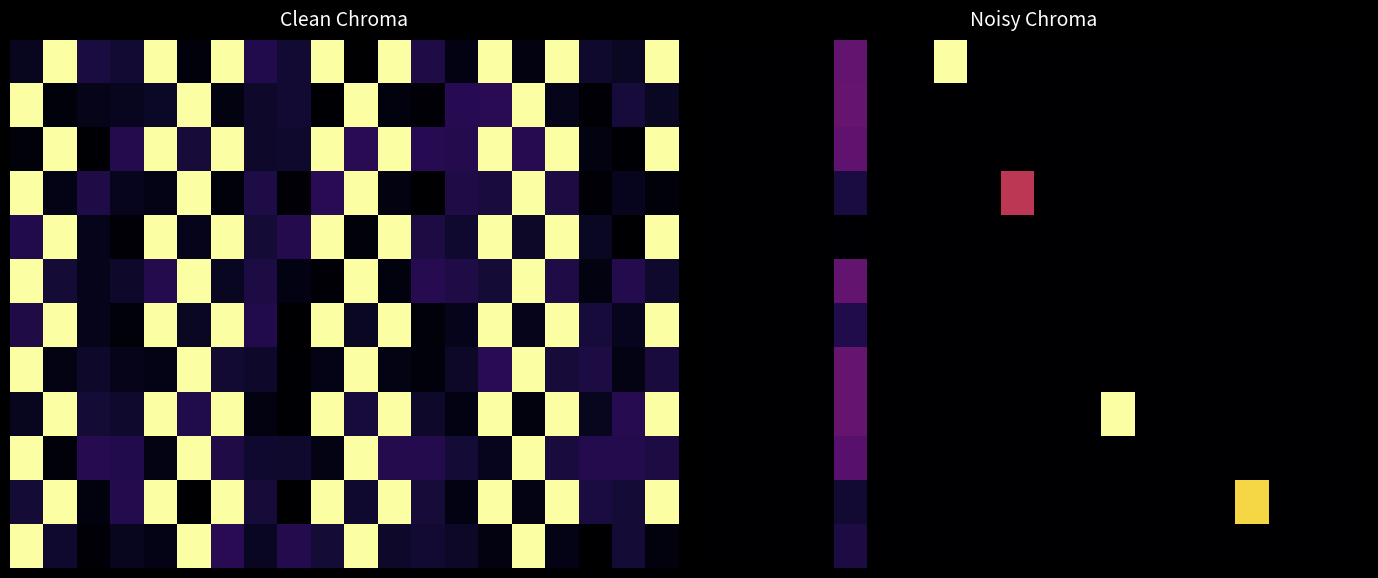

What is the sum of all 0 values?

1.3